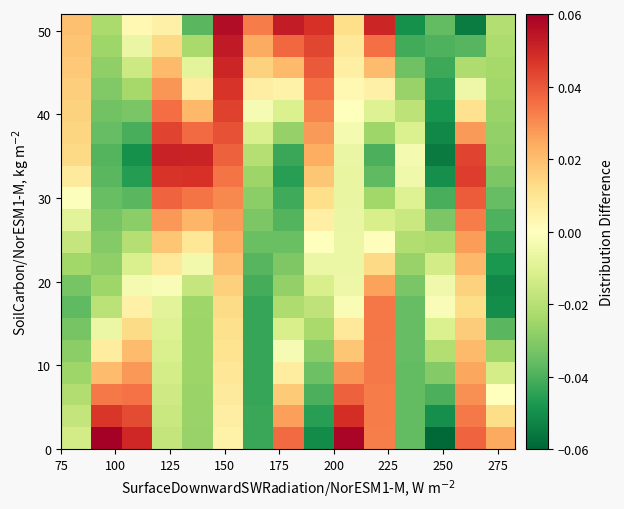

What is the greatest value displayed?

0.1